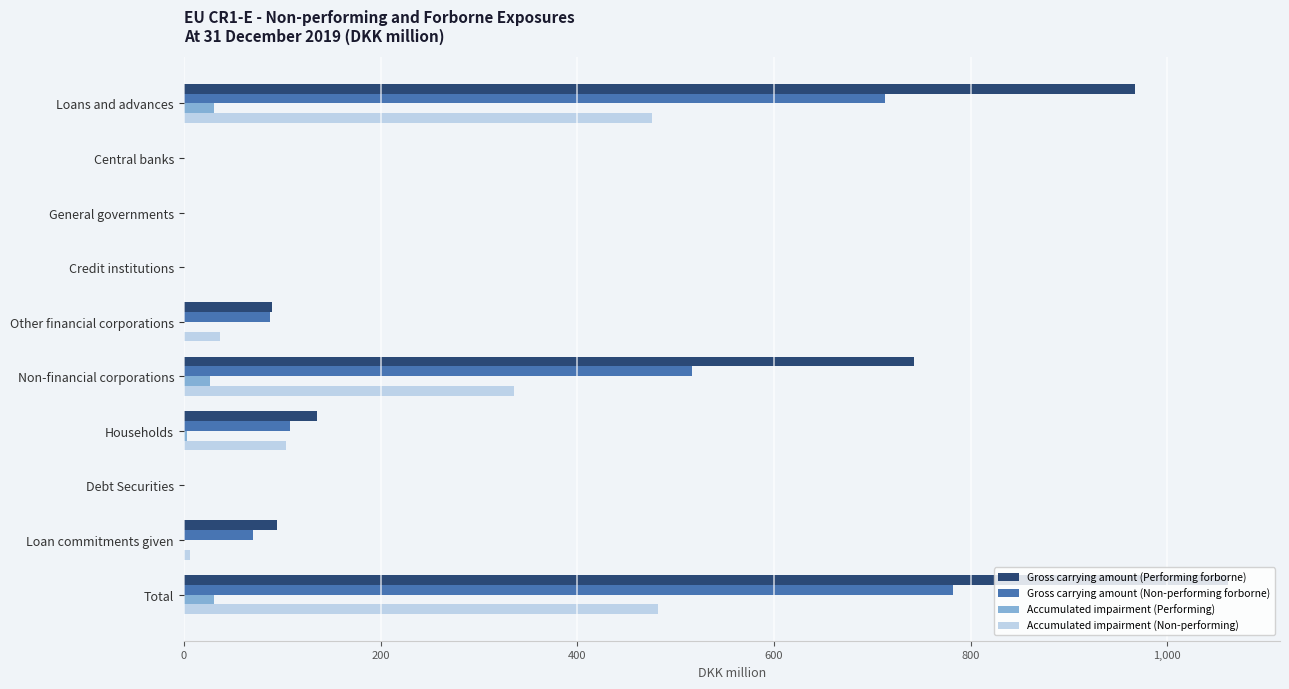

Which category has the highest value in the Gross carrying amount (Non-performing forborne) series?

Total